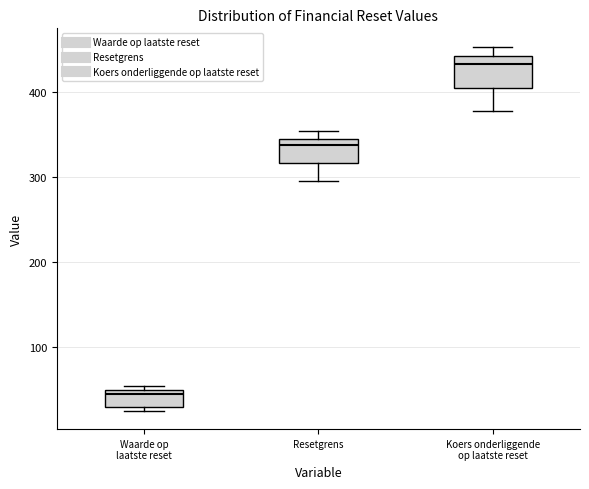

Reading left to right, read every box against the y-axis: the position of its median line, the range the box covers, and the ends of its whiskers. The values are not printed on the chart, so give them approximately, as read against the axis.

Waarde op laatste reset: median 40, box 30 to 50, whiskers 20 to 50 (just above the box's upper edge)
Resetgrens: median 340, box 320 to 350, whiskers 300 to 350 (just above the box's upper edge)
Koers onderliggende op laatste reset: median 430, box 410 to 440, whiskers 380 to 450